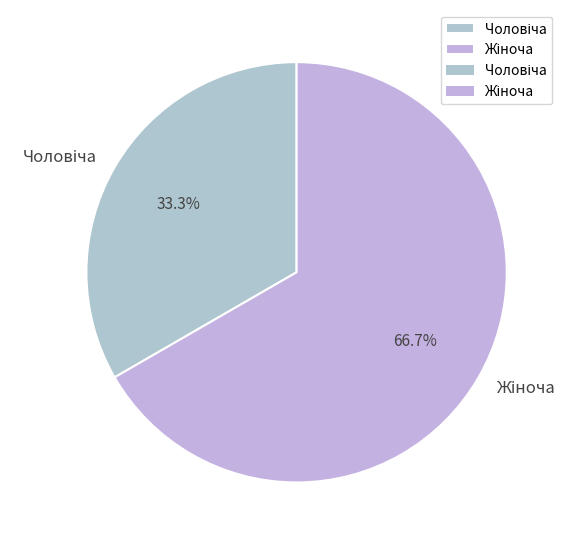

To the nearest percent, what is the average slice percentage?

50%